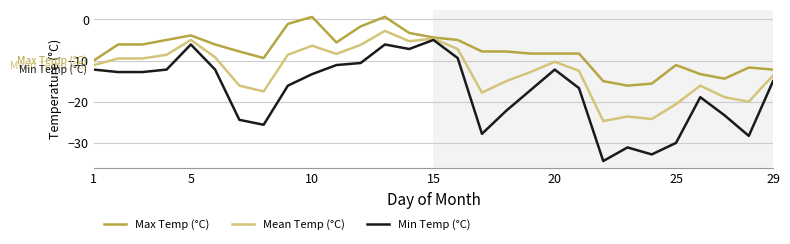

Which series has the largest range (max minus min)?

Min Temp (°C)